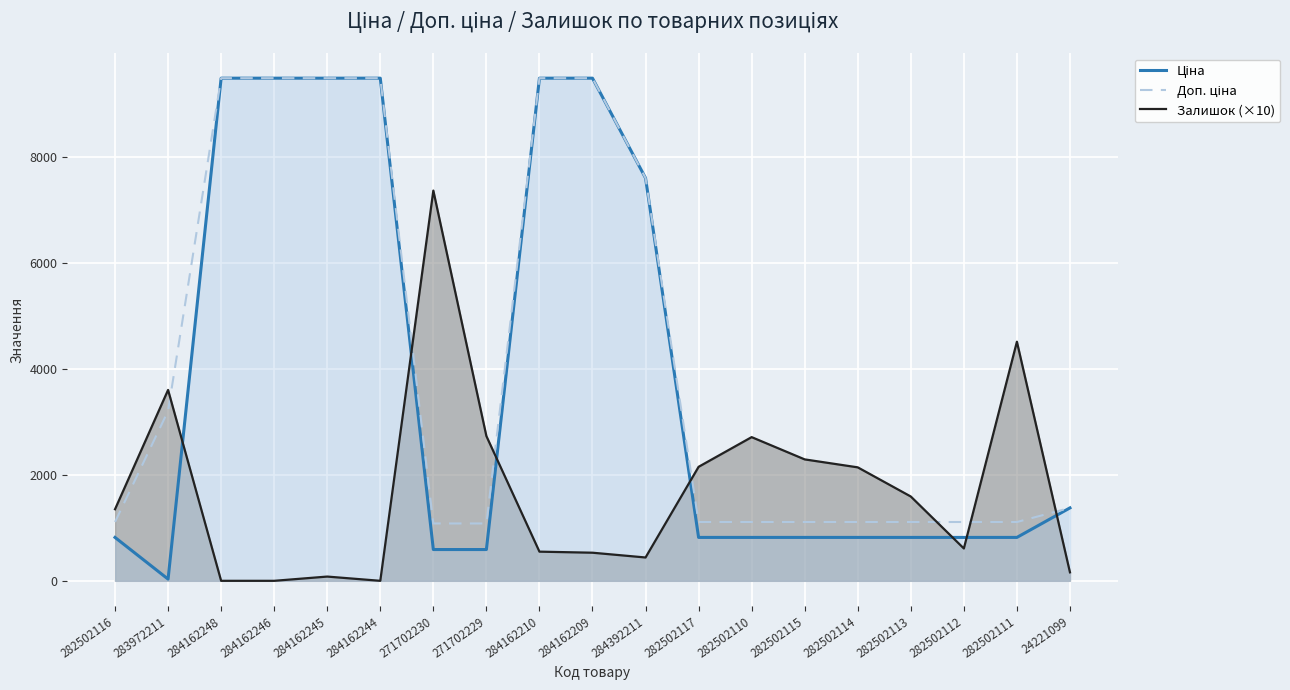

What is the value of the Ціна point at the 12th from the left?

818.5